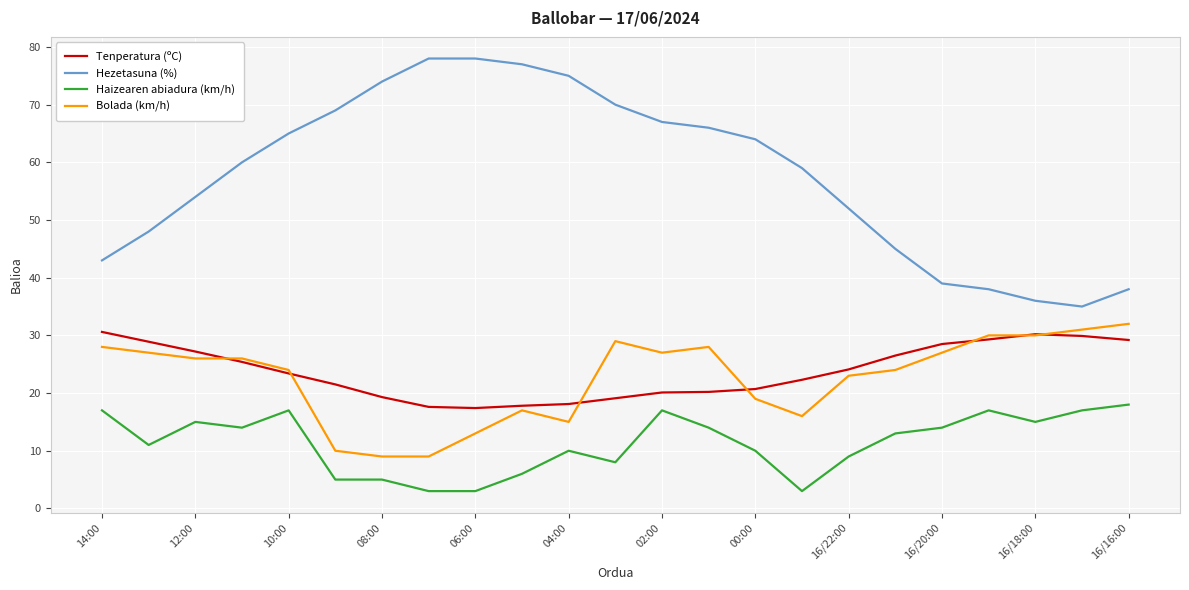

What is the sum of all Tenperatura (ºC) values?

547.3